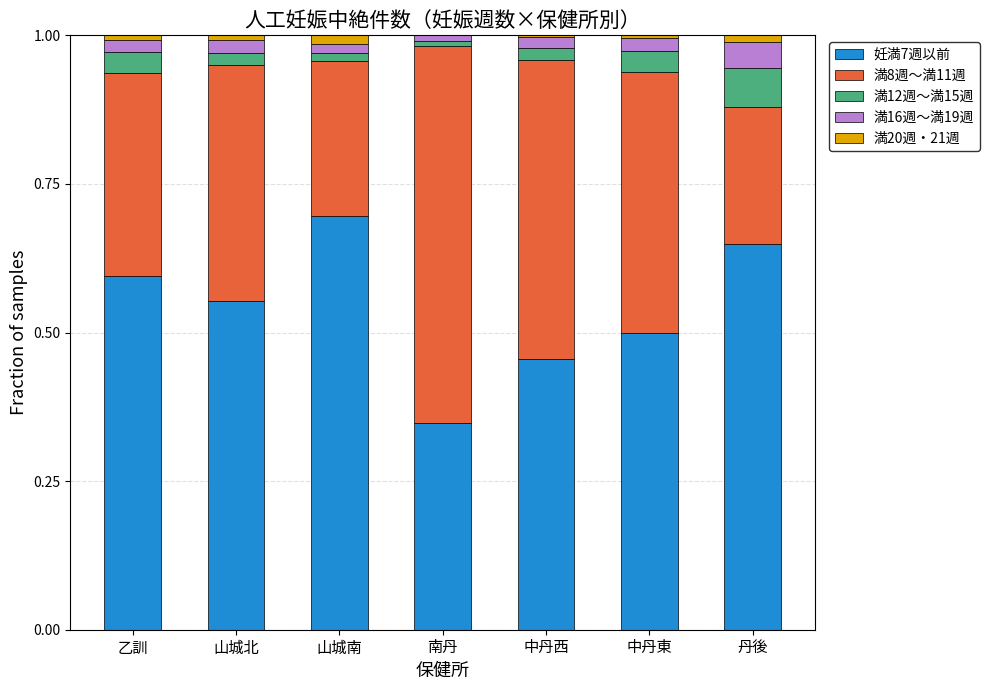

What is the approximate value of 妊満7週以前 at 山城南?

0.7